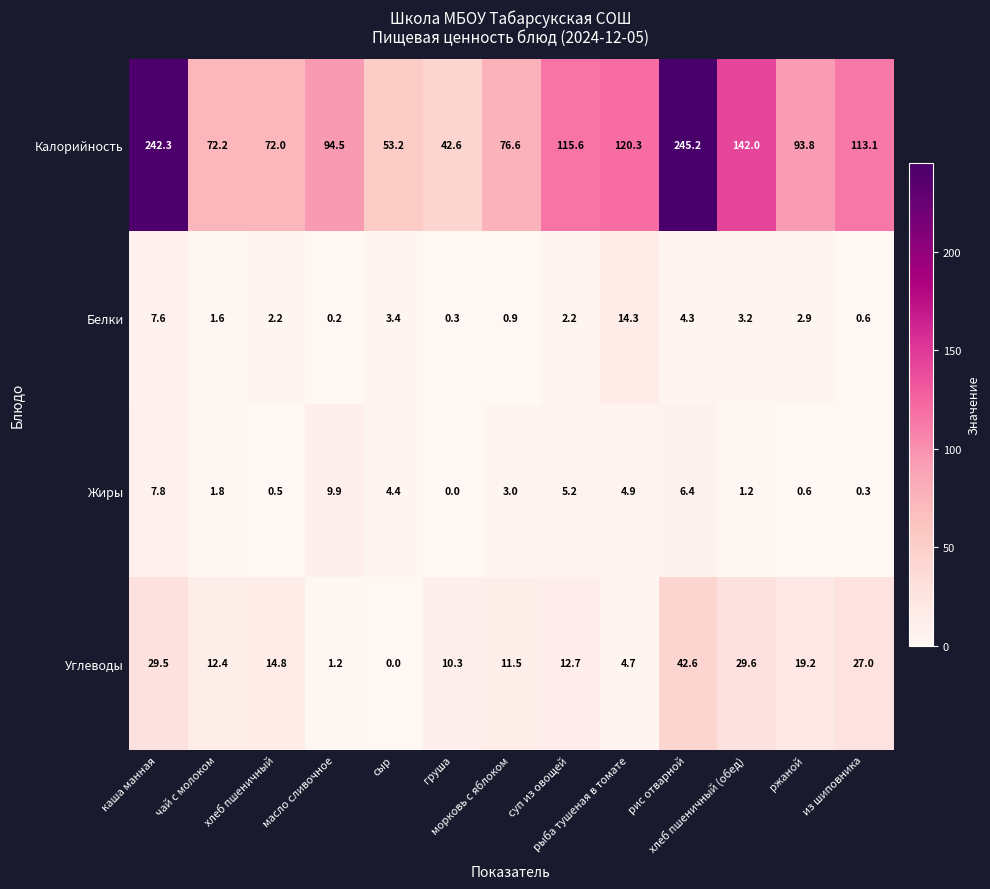

What is the highest value of the Углеводы series?

42.6